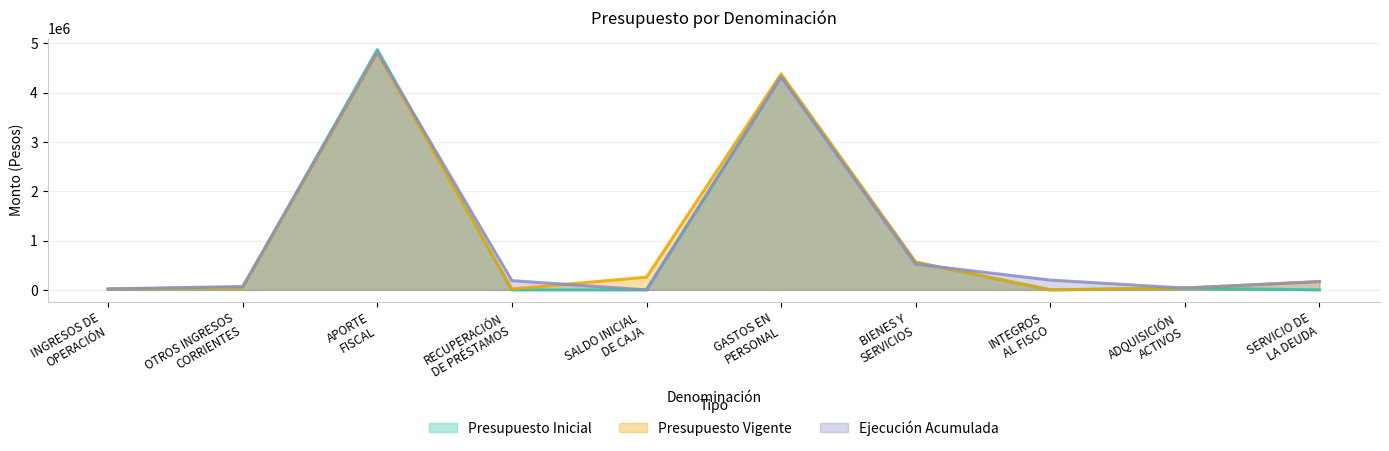

What are all the series names shown in the legend?

Presupuesto Inicial, Presupuesto Vigente, Ejecución Acumulada